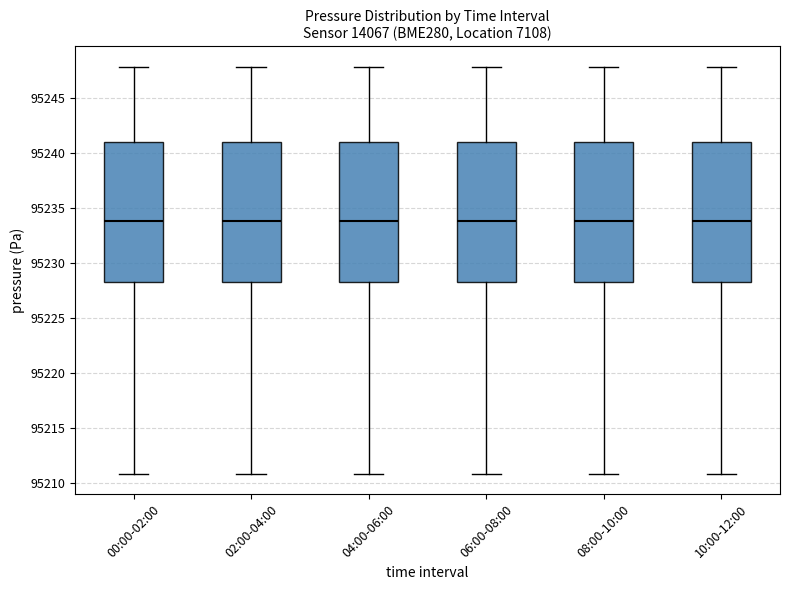

Reading left to right, transcribe this box plot: for each box, give where its median line is, the range the box spans, and where its two whiskers end, as read against the y-axis. The values are not printed on the chart, so give them approximately, as read against the axis.

00:00-02:00: median 95234, box 95228 to 95241, whiskers 95211 to 95248
02:00-04:00: median 95234, box 95228 to 95241, whiskers 95211 to 95248
04:00-06:00: median 95234, box 95228 to 95241, whiskers 95211 to 95248
06:00-08:00: median 95234, box 95228 to 95241, whiskers 95211 to 95248
08:00-10:00: median 95234, box 95228 to 95241, whiskers 95211 to 95248
10:00-12:00: median 95234, box 95228 to 95241, whiskers 95211 to 95248